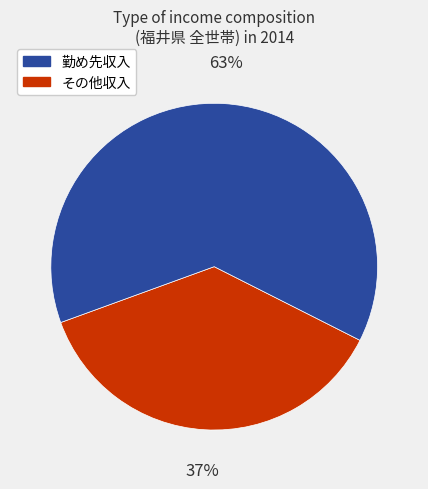

Is there any slice that represents more than half of the pie?

Yes